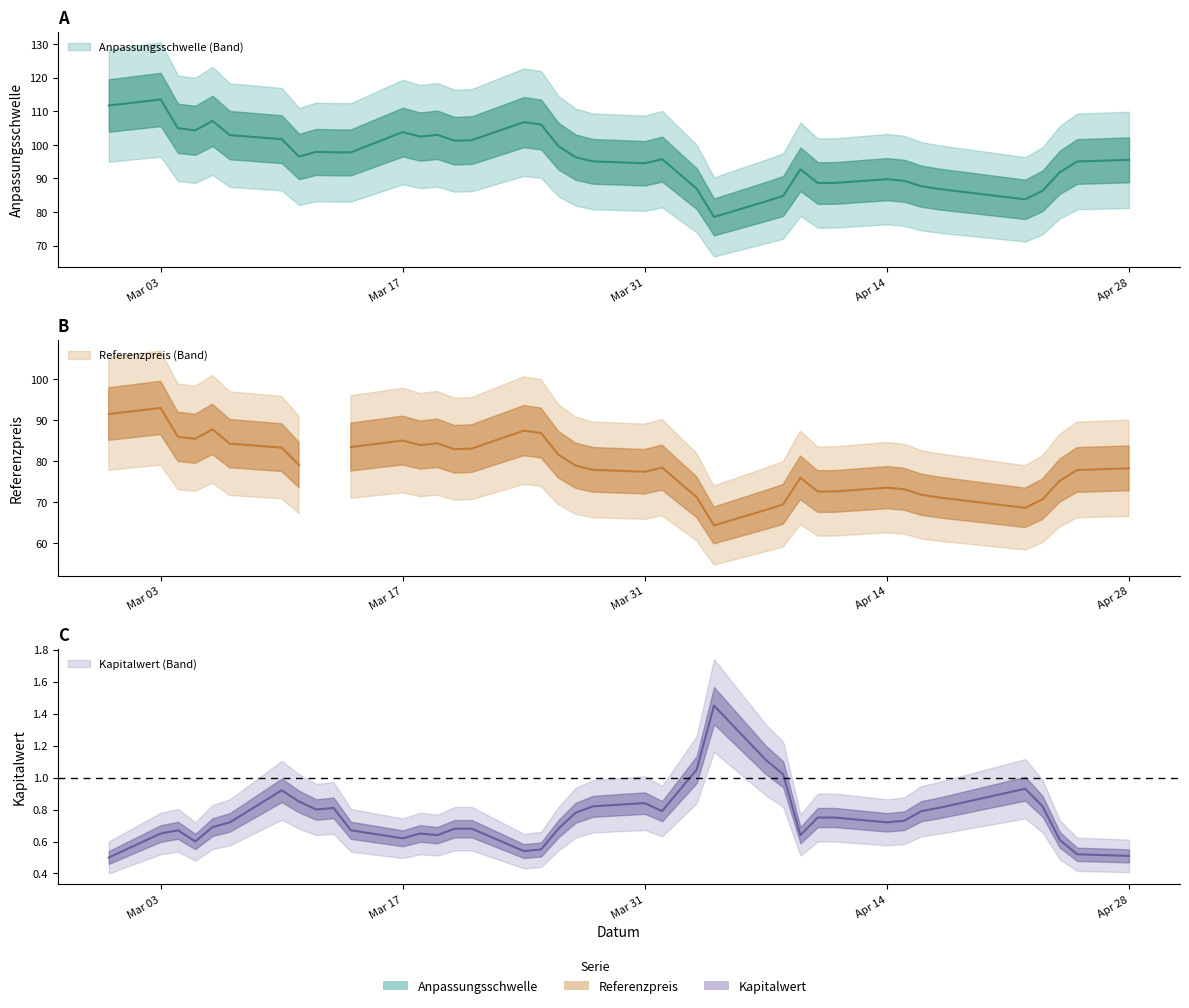

Is the value of Kapitalwert at 13 greater than the value of Referenzpreis at 25?

No